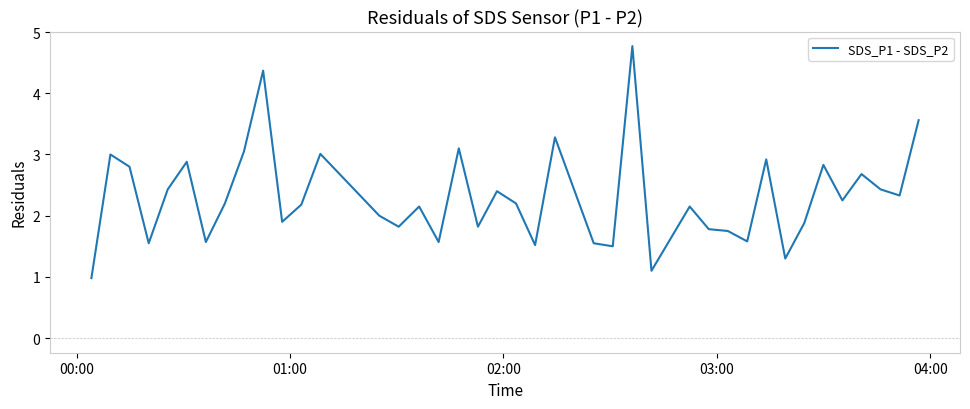

What is the smallest value displayed?

1.0